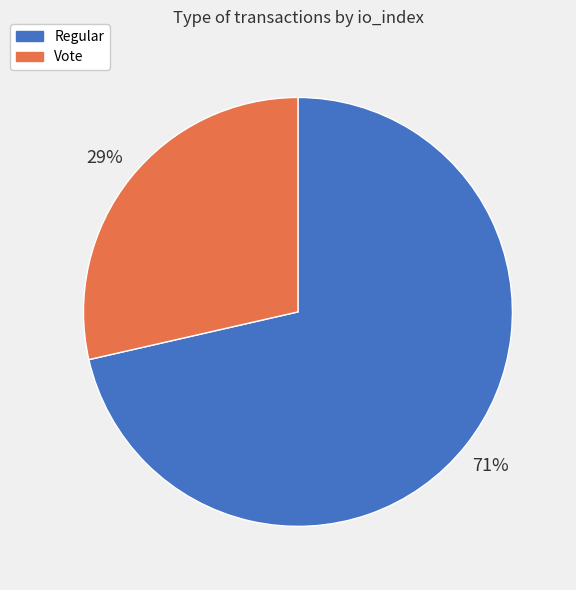

Approximately how many times larger is the value at Vote compared to Regular?

0.4